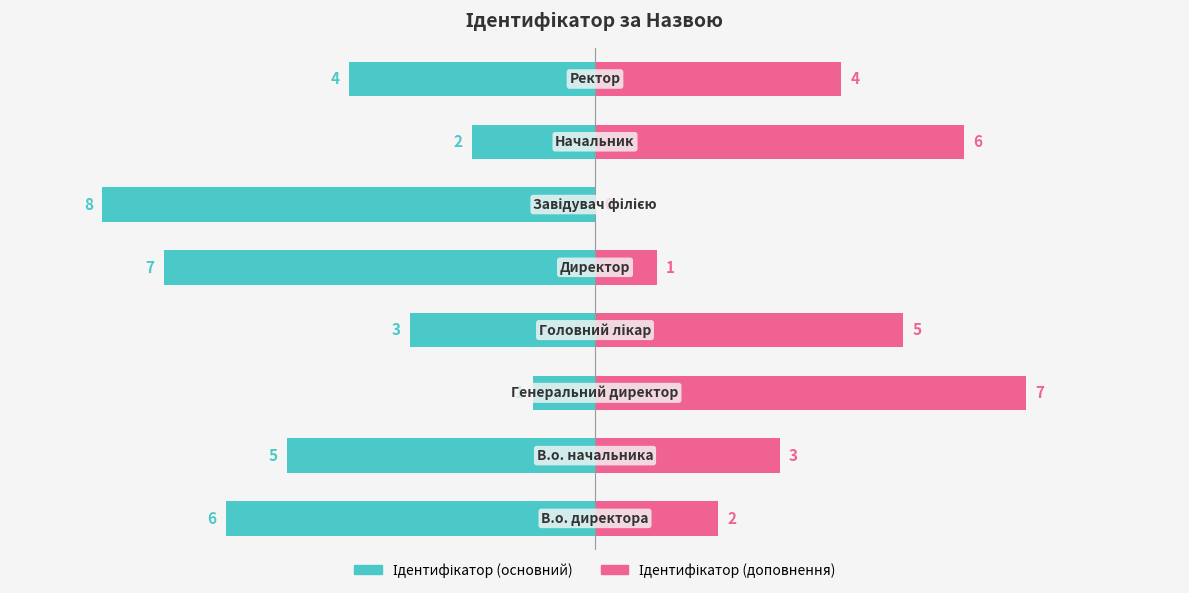

What is the difference between the second highest and second lowest values in the Ідентифікатор (основний) series?

5